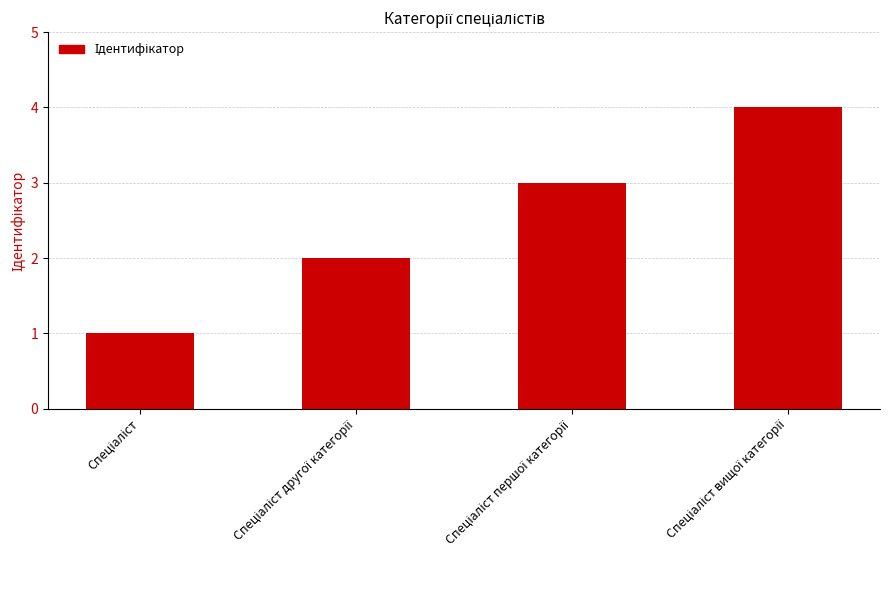

What is the difference between the maximum and minimum values?

3